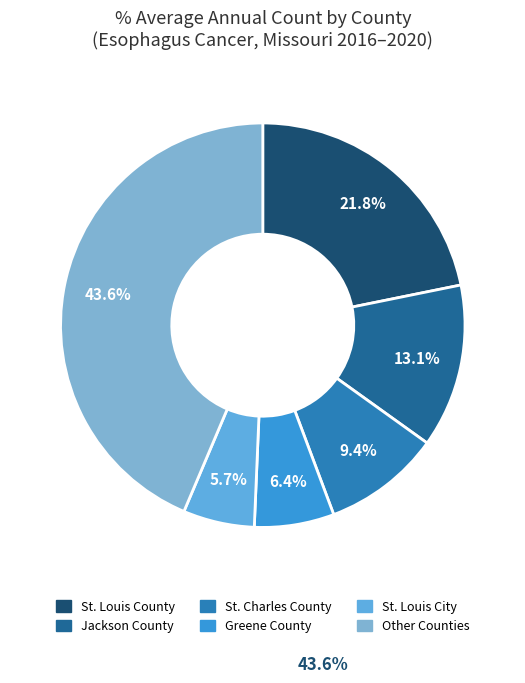

How many slices are in this pie chart?

6